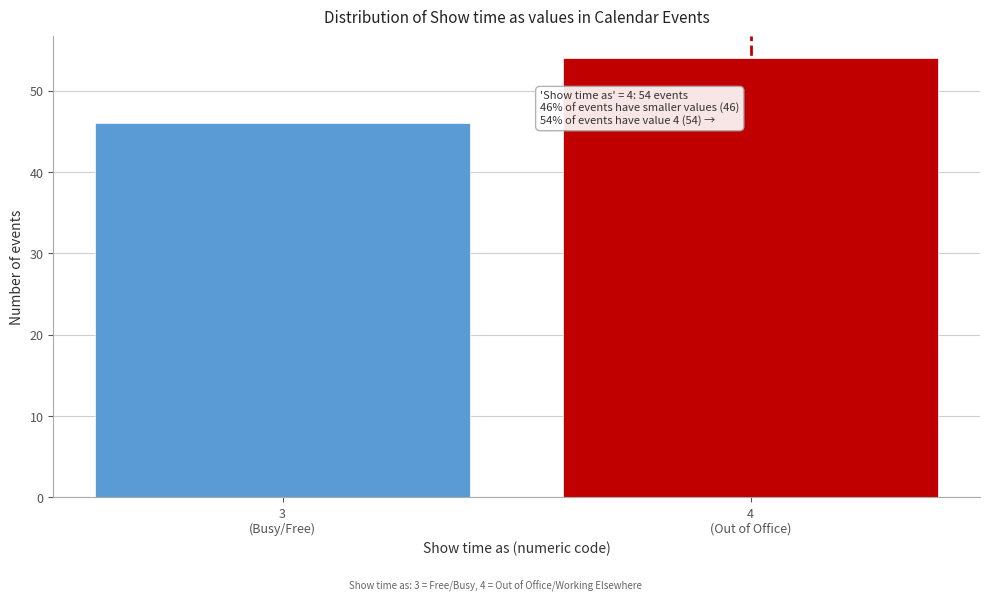

Reading left to right, what are all the values shown in this chart?

46	54